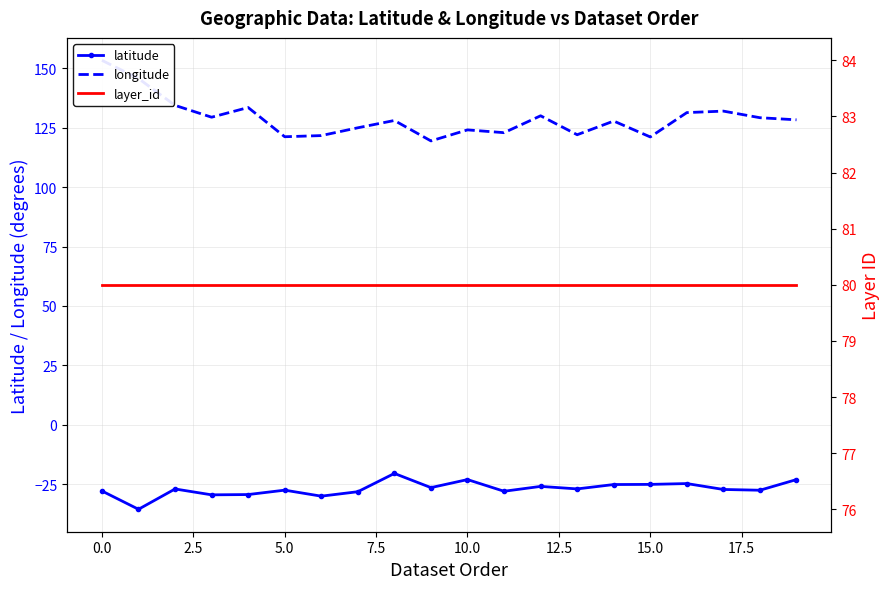

Rank the series by their average value, from lowest to highest.

latitude, layer_id, longitude